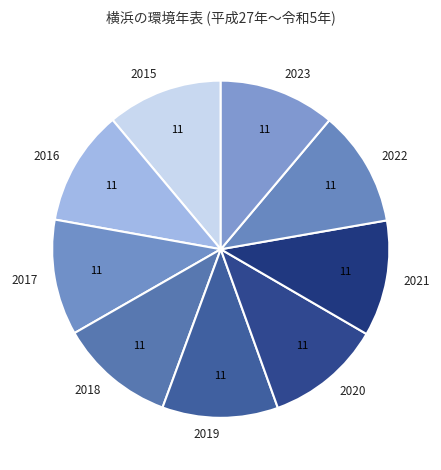

Approximately how many times larger is the value at 2015 compared to 2016?

1.0